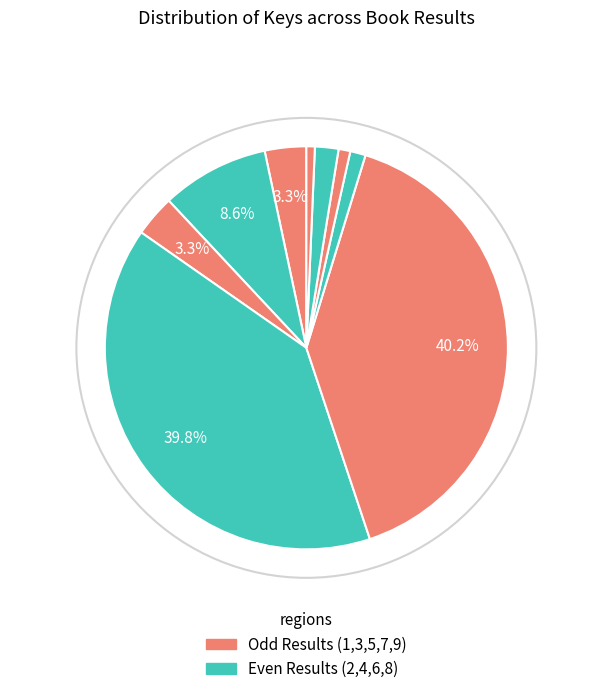

How many slices are in this pie chart?

9